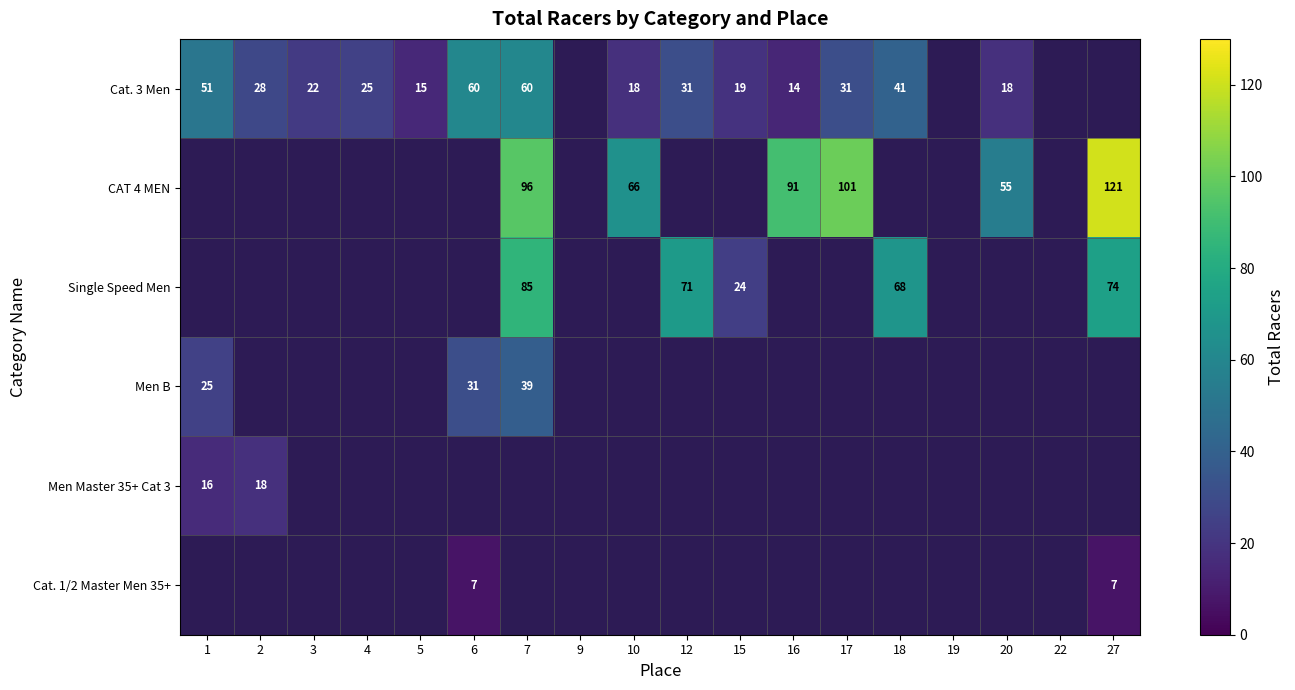

True or false: Single Speed Men has a value of 98 at 12.

False